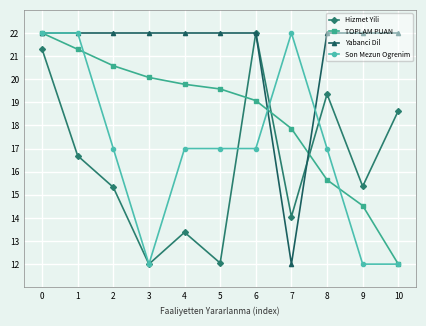

What is the sum of all Yabanci Dil values?

232.0